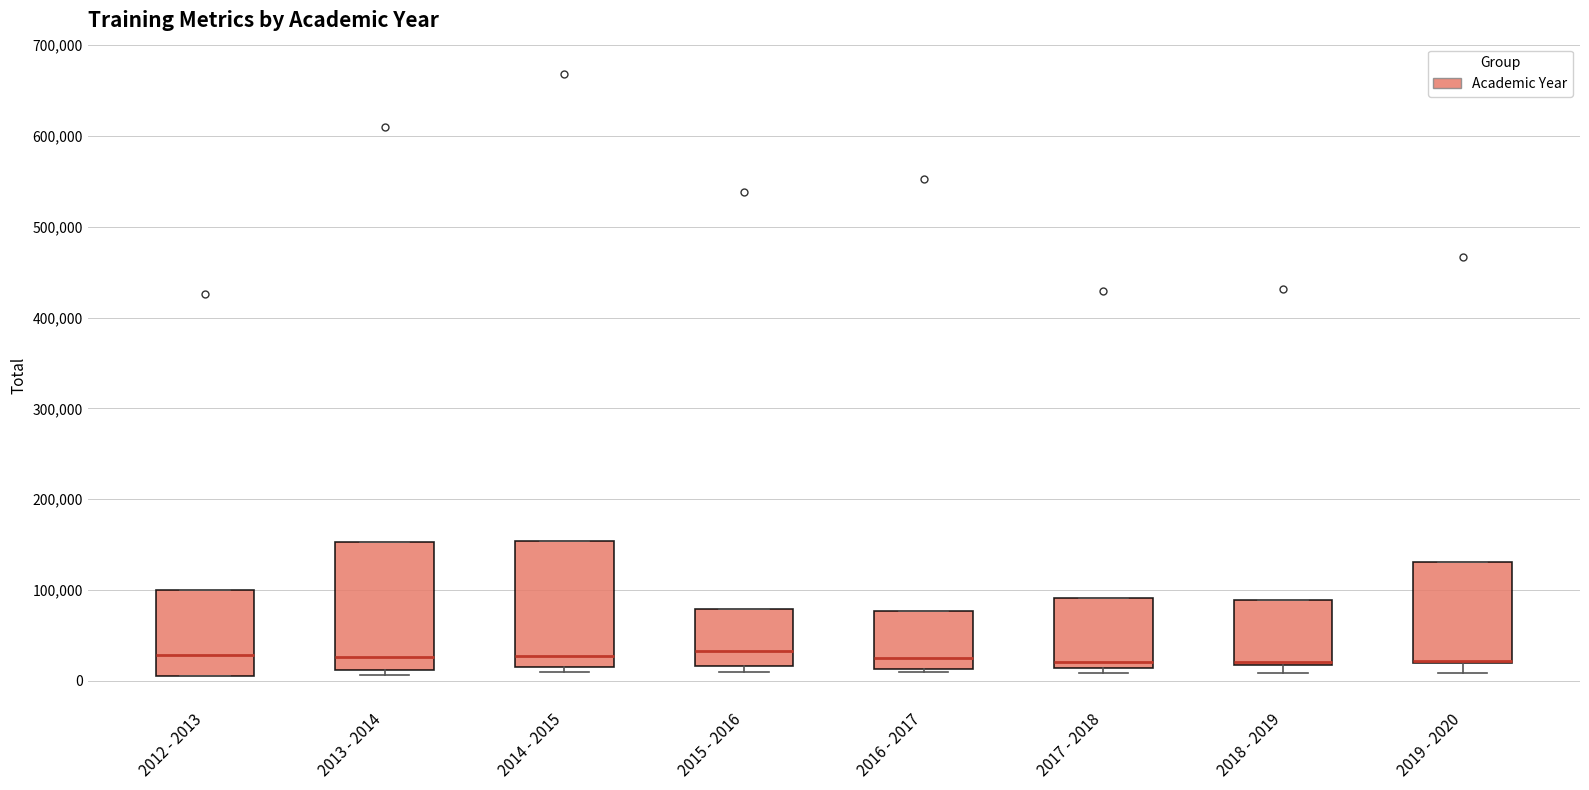

Reading left to right, read every box against the y-axis: the position of its median line, the range the box covers, and the ends of its whiskers. The values are not printed on the chart, so give them approximately, as read against the axis.

2012 - 2013: median 30000, box 10000 to 100000, whiskers 0 to 100000
2013 - 2014: median 30000, box 10000 to 150000, whiskers 10000 (just below the box's lower edge) to 150000
2014 - 2015: median 30000, box 10000 to 150000, whiskers 10000 (just below the box's lower edge) to 150000
2015 - 2016: median 30000, box 20000 to 80000, whiskers 10000 to 80000
2016 - 2017: median 20000, box 10000 to 80000, whiskers 10000 to 80000
2017 - 2018: median 20000, box 10000 to 90000, whiskers 10000 (just below the box's lower edge) to 90000
2018 - 2019: median 20000 (just above the box's lower edge), box 20000 to 90000, whiskers 10000 to 90000
2019 - 2020: median 20000 (drawn on the box's lower edge), box 20000 to 130000, whiskers 10000 to 130000